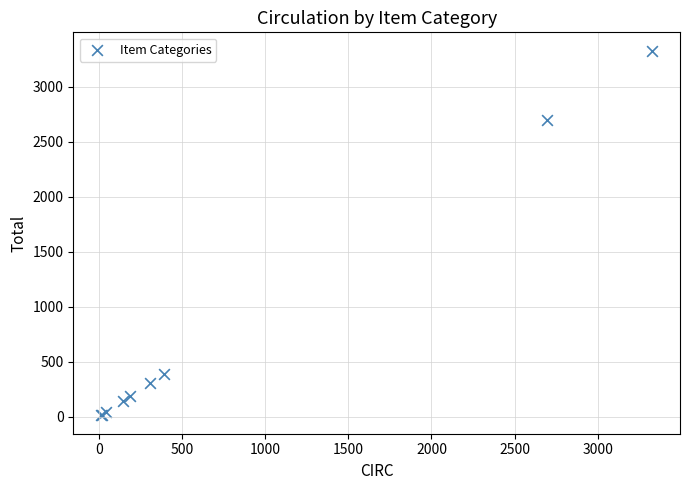

What Y value in the scatter plot is closest to 1670?

2696